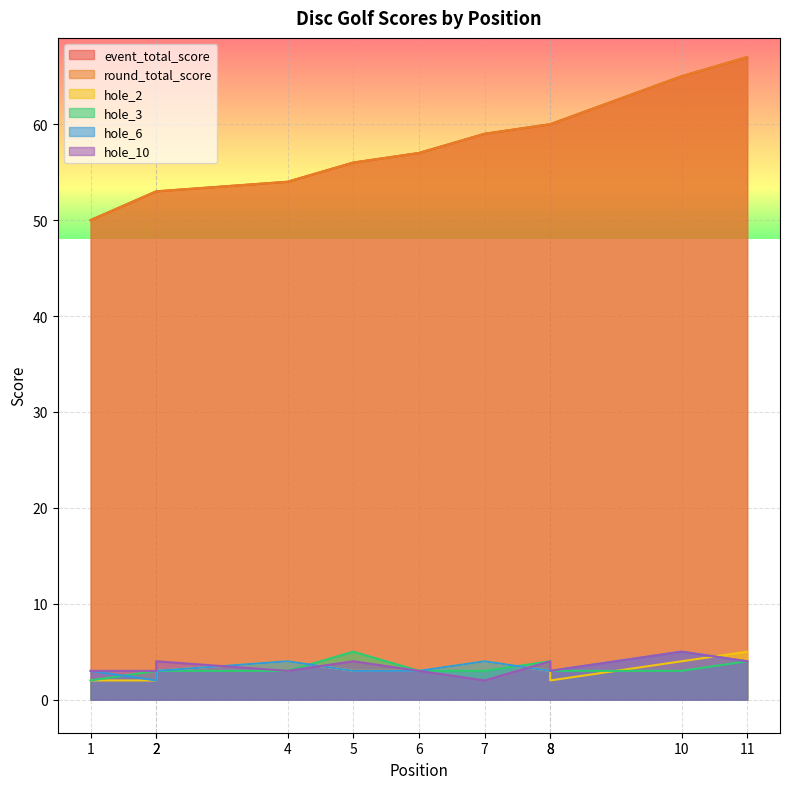

What is the difference between the second highest and second lowest values in the hole_10 series?

1